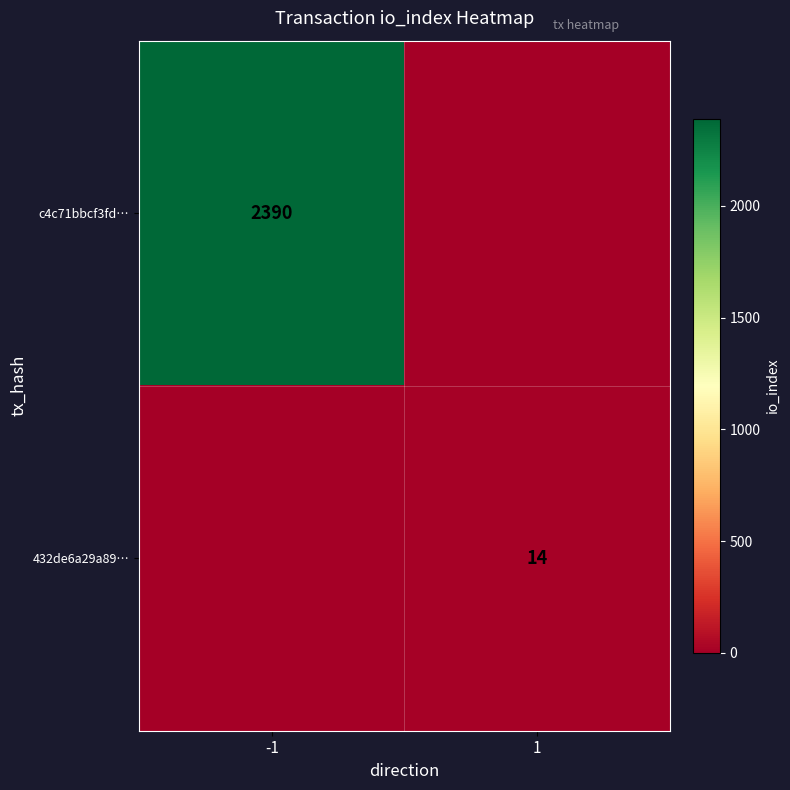

How many categories are shown in the chart?

2